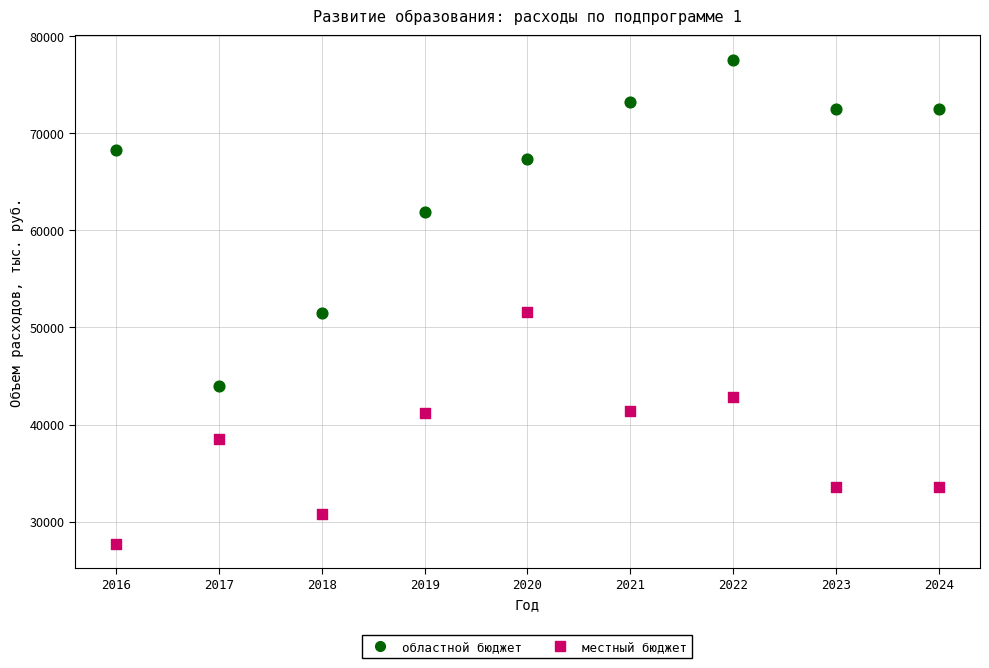

What are all the series names shown in the legend?

областной бюджет, местный бюджет